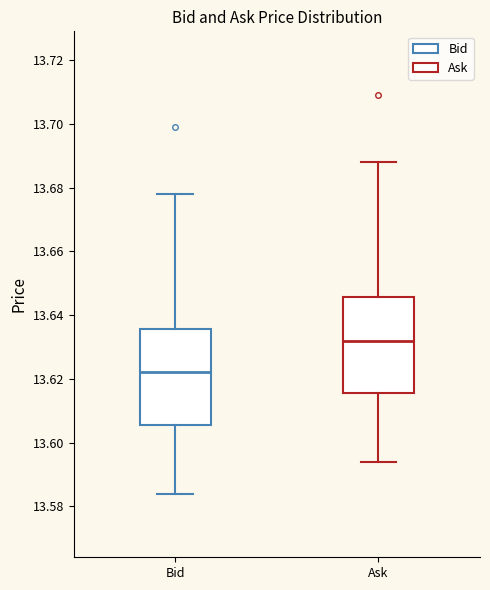

Reading left to right, read every box against the y-axis: the position of its median line, the range the box covers, and the ends of its whiskers. The values are not printed on the chart, so give them approximately, as read against the axis.

Bid: median 13.622, box 13.606 to 13.636, whiskers 13.584 to 13.678
Ask: median 13.632, box 13.616 to 13.646, whiskers 13.594 to 13.688